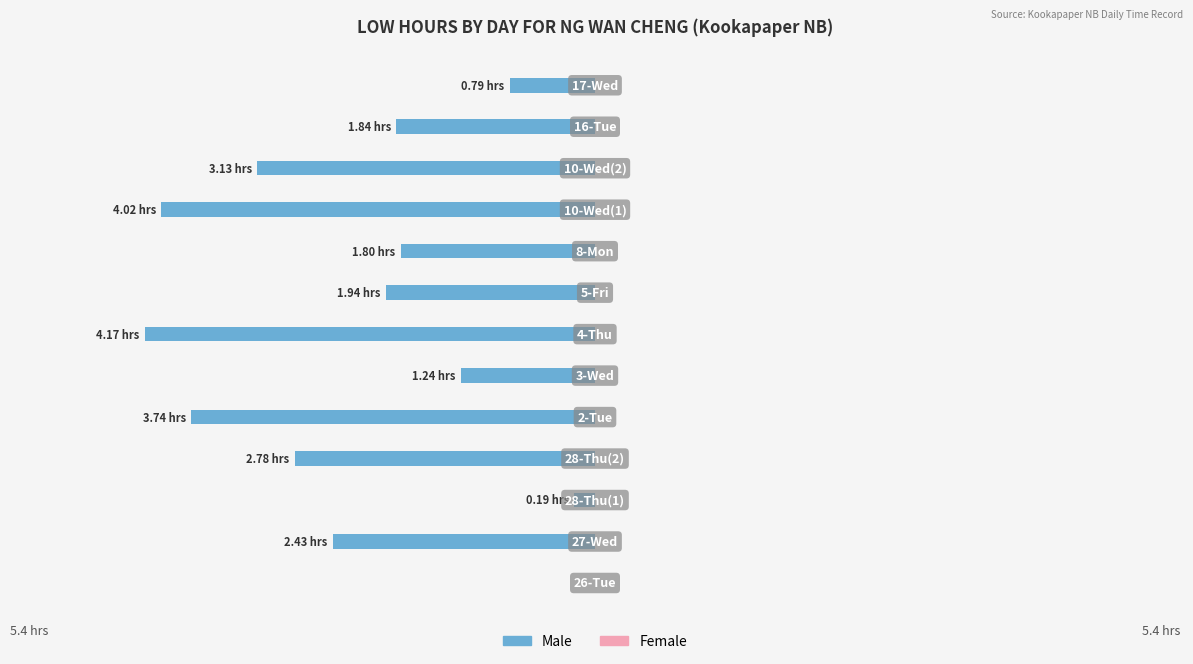

How many categories are shown in the chart?

13